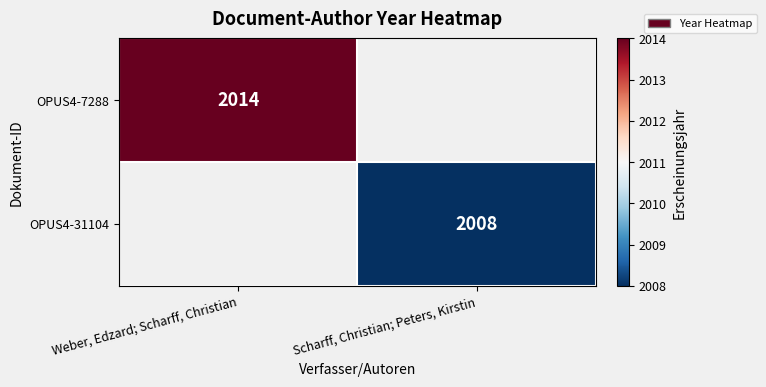

Is the value of OPUS4-31104 at Scharff, Christian; Peters, Kirstin greater than the value of OPUS4-7288 at Weber, Edzard; Scharff, Christian?

No